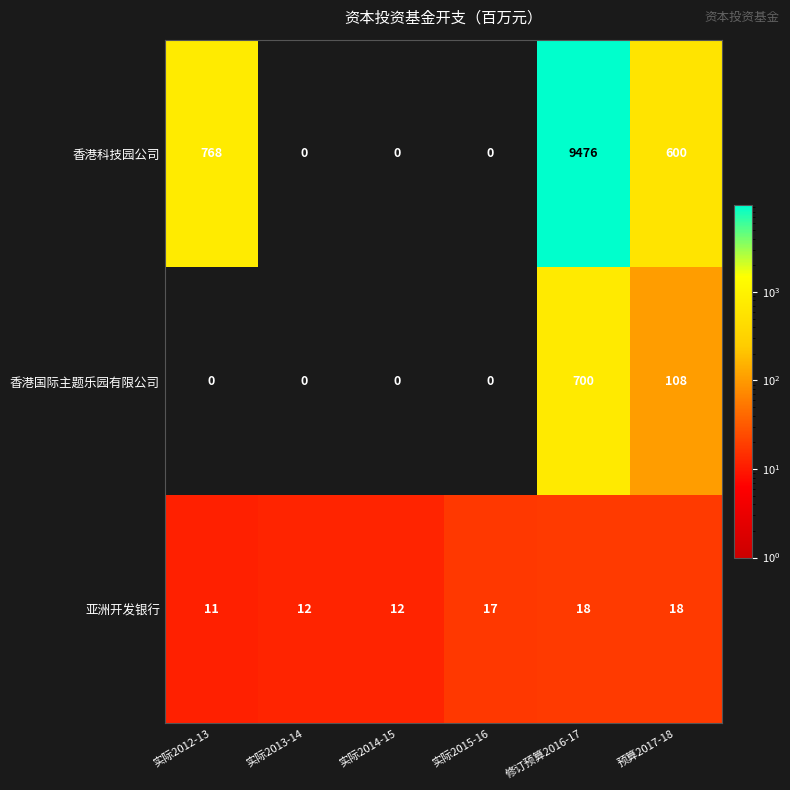

Rank the series by their maximum value, from highest to lowest.

香港科技园公司, 香港国际主题乐园有限公司, 亚洲开发银行